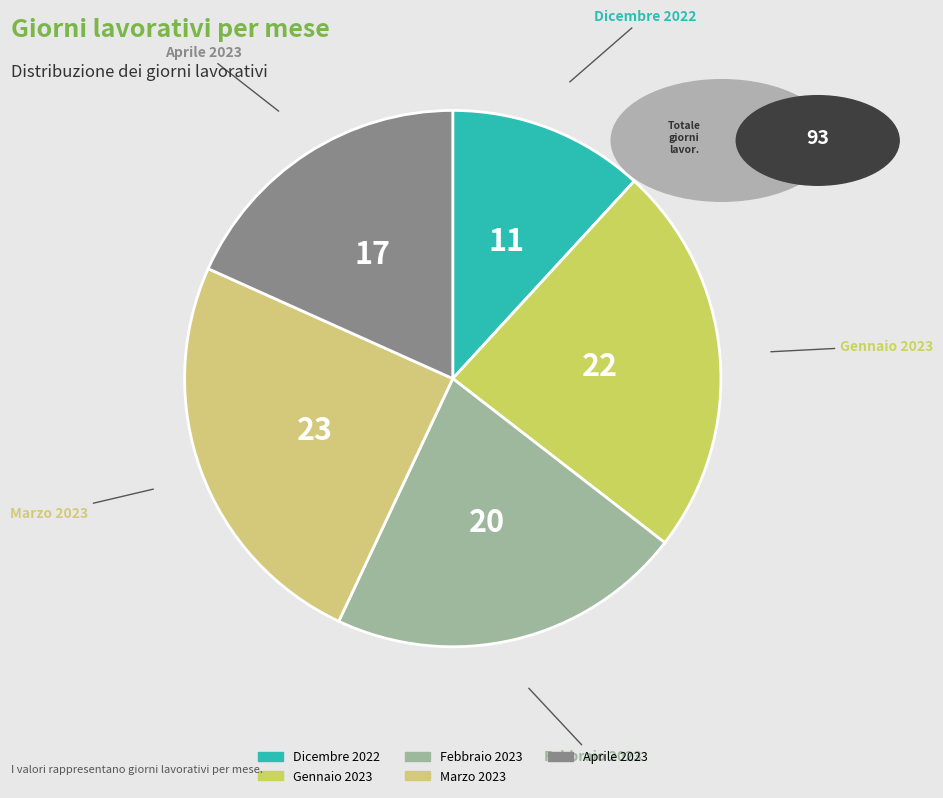

Does Dicembre 2022 represent more than half of the total?

No